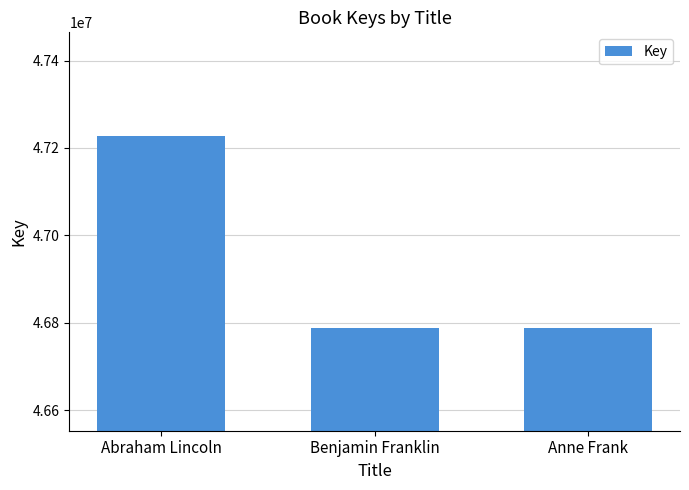

The chart shows a value of 81928548 at Abraham Lincoln. True or false?

False